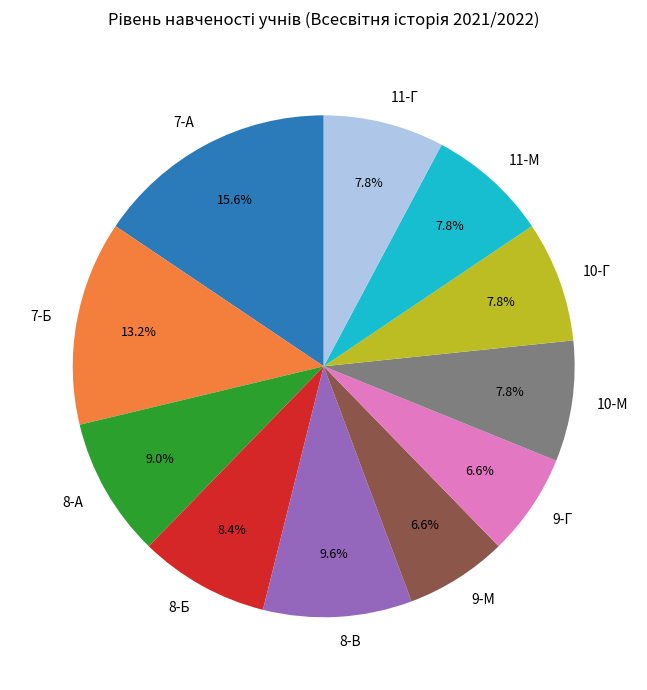

How many slices are in this pie chart?

11